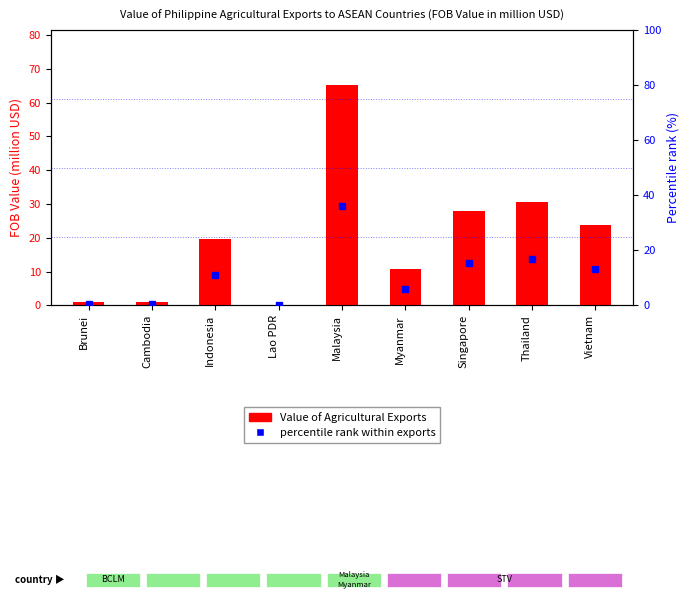

What is the label of the 5th bar from the left?

Malaysia